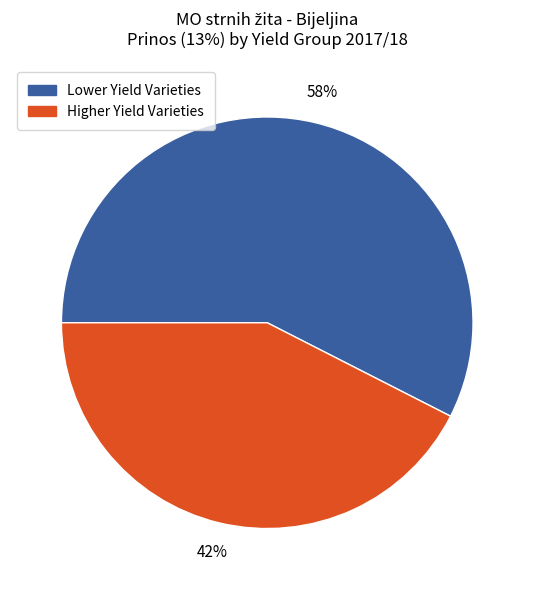

What is the smallest slice in the pie chart?

Higher Yield Varieties